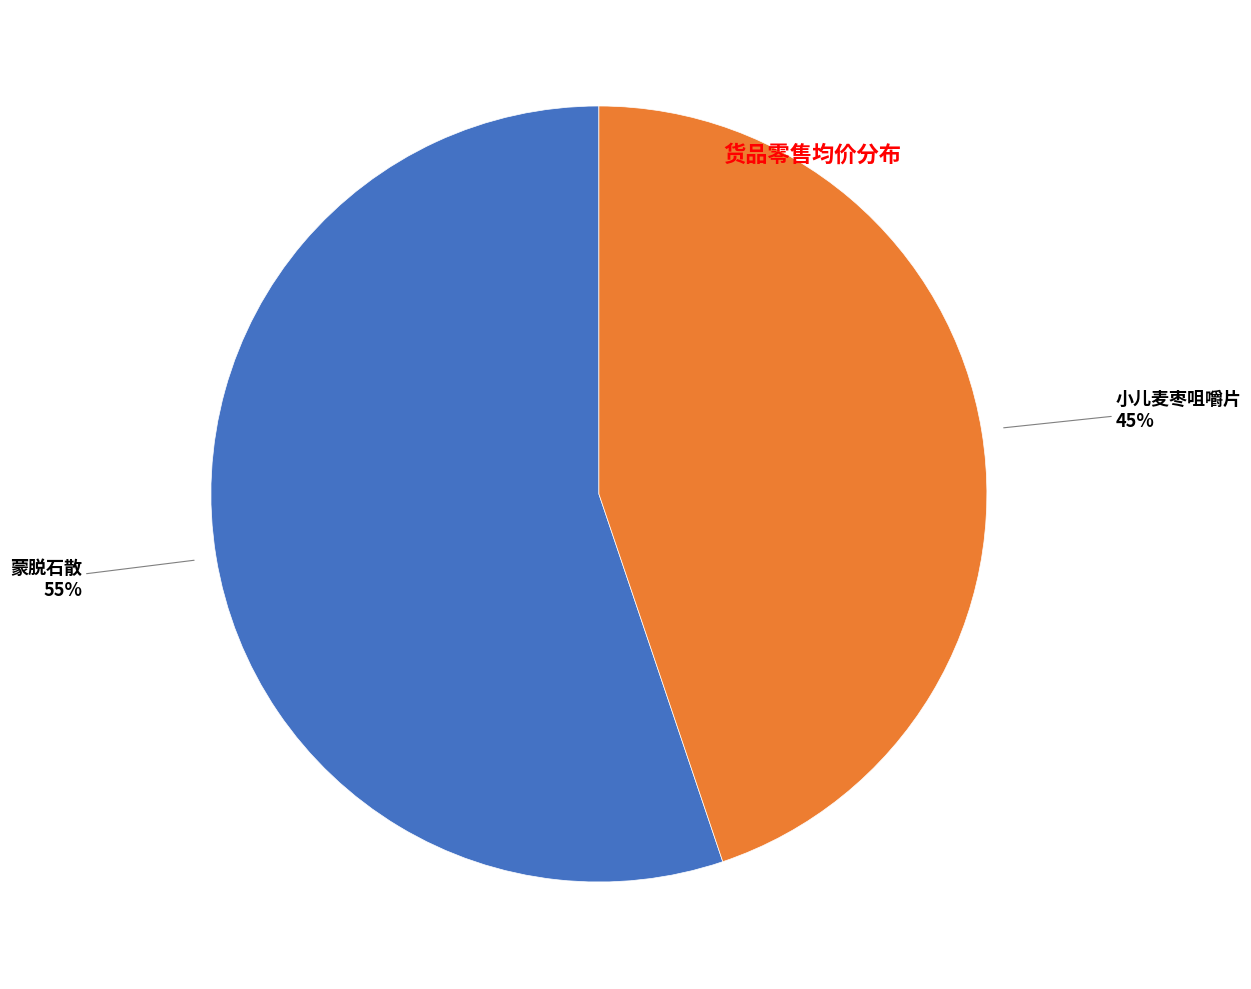

Is it true that 小儿麦枣咀嚼片 is 39% of the pie?

False